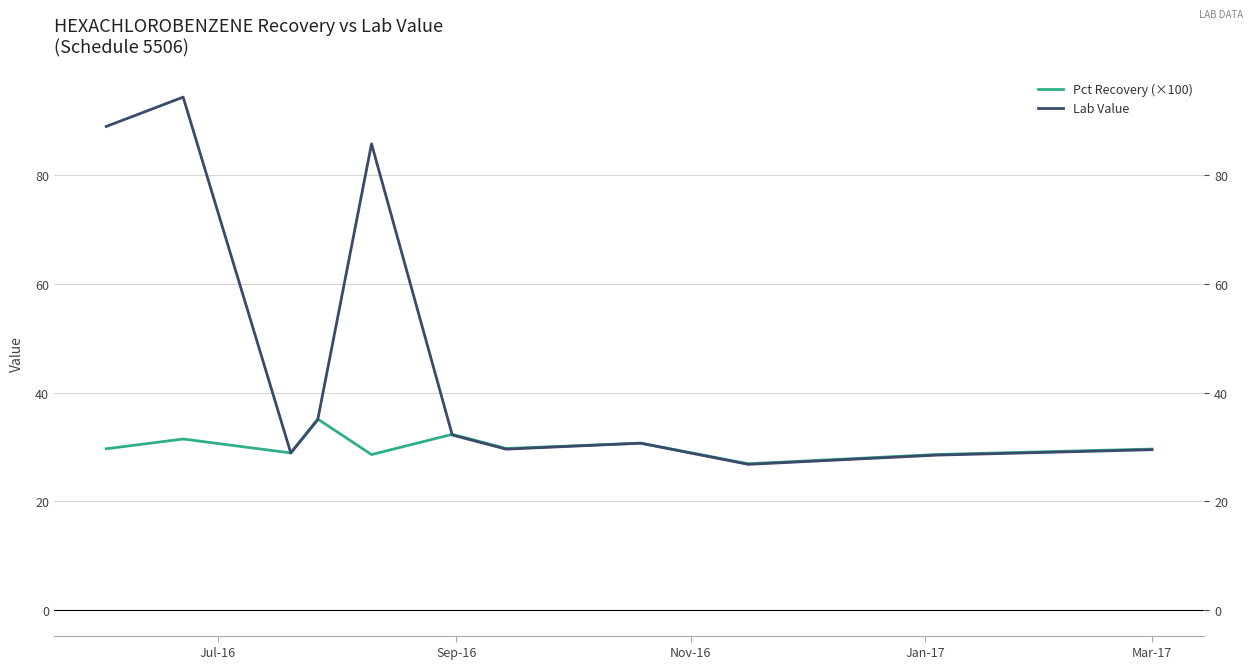

At how many categories does at least one series exceed 28?

10